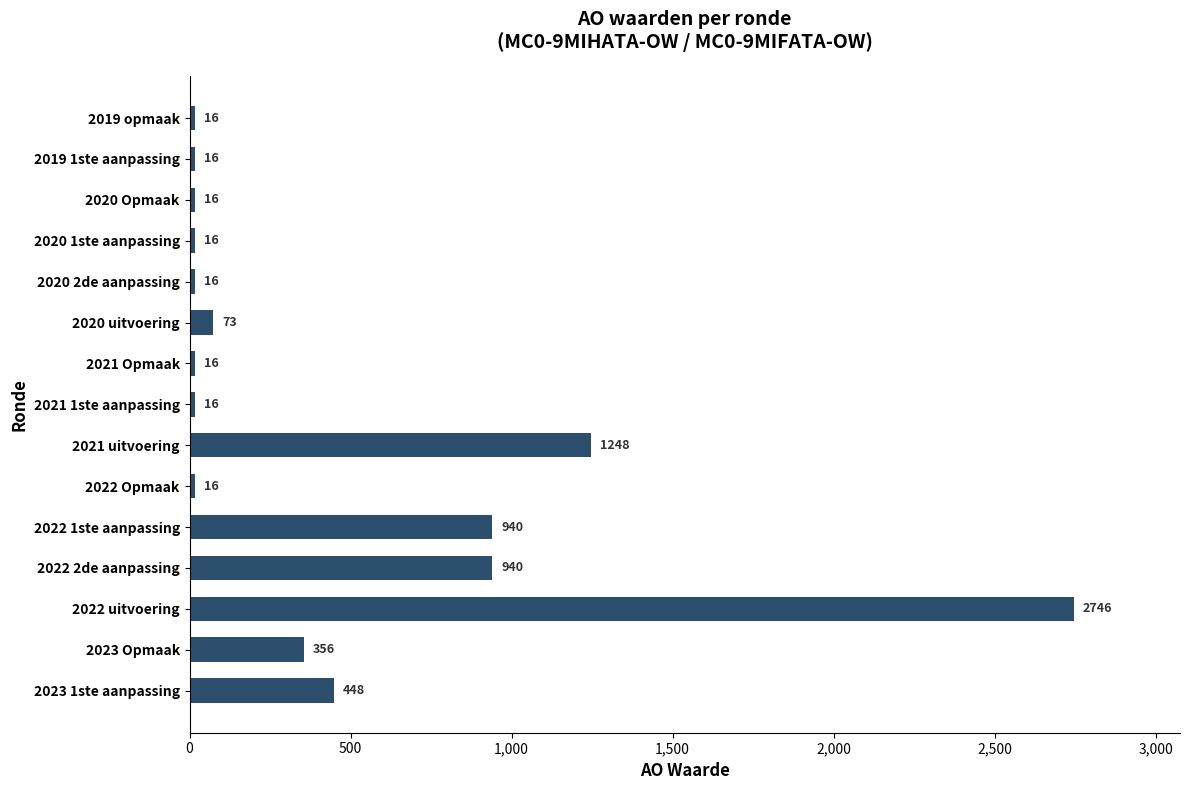

The value at 2022 Opmaak is 16. True or false?

True